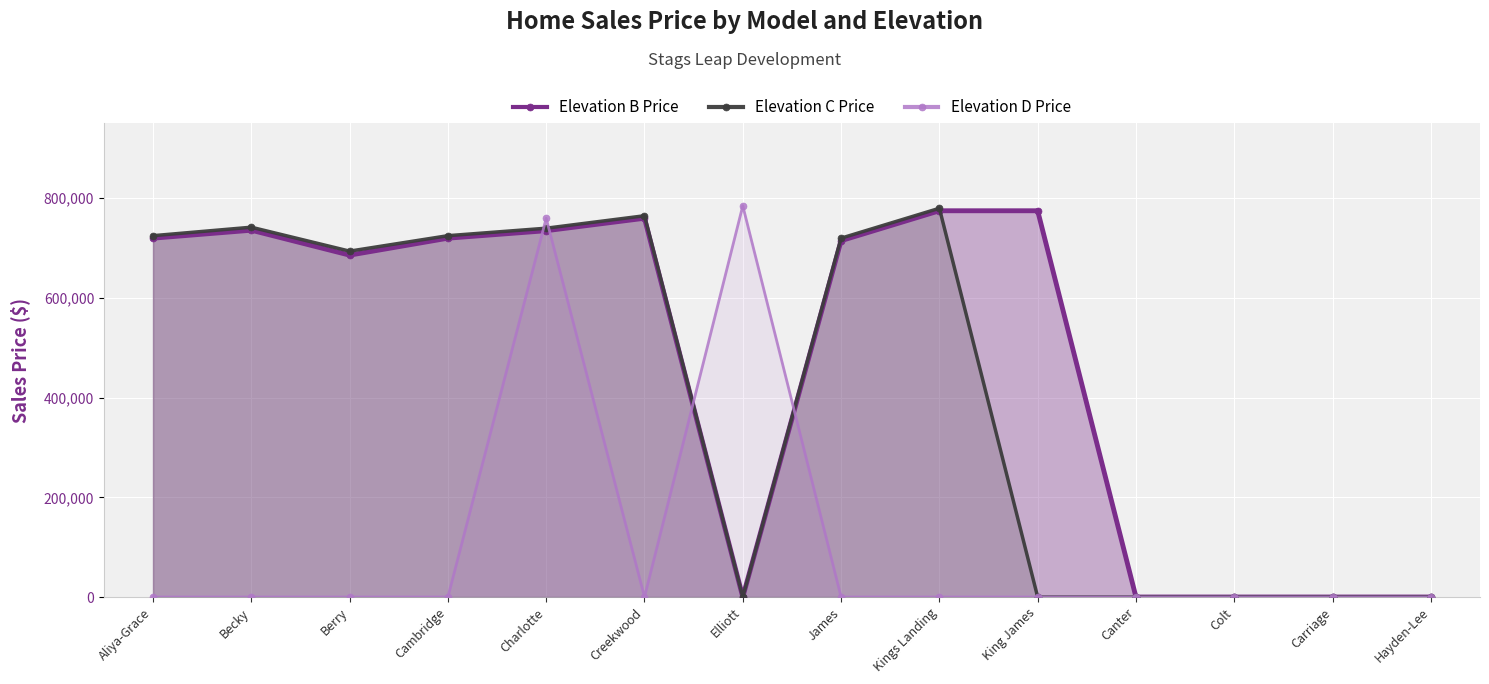

At which category does Elevation B Price reach its first local valley?

Berry